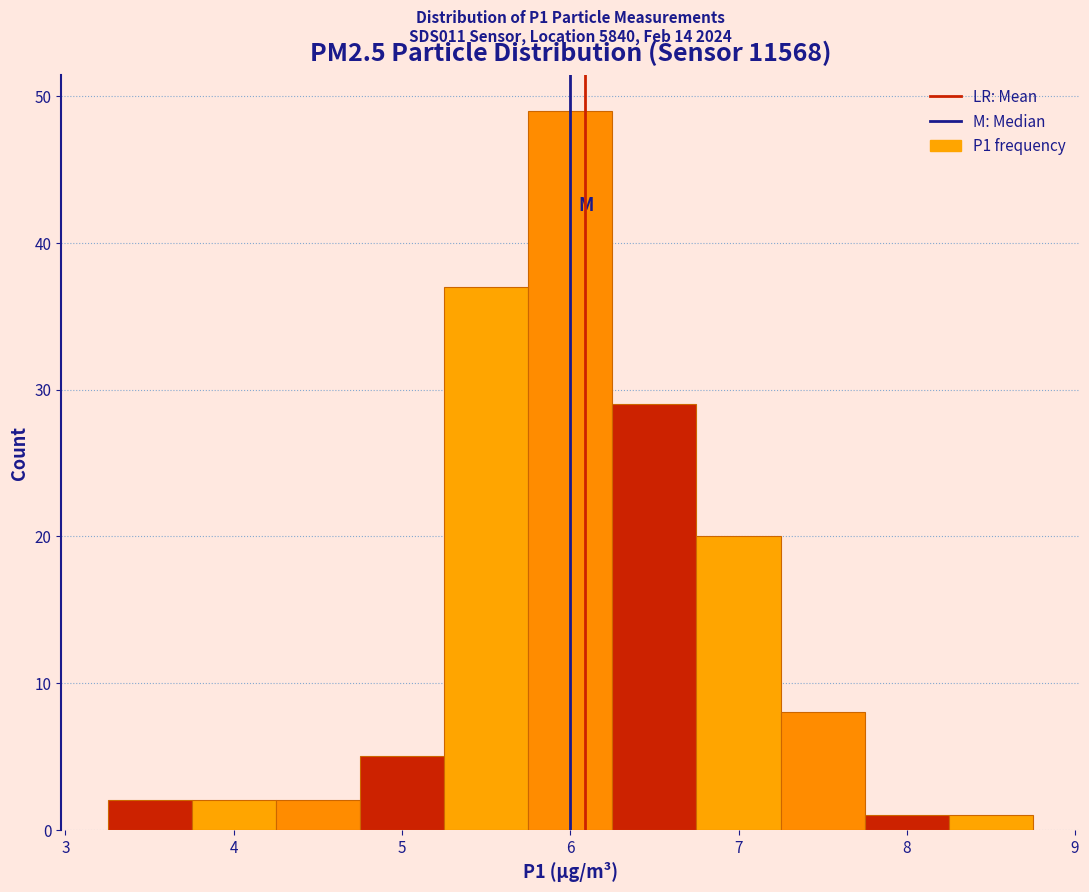

Over which range of the x-axis is the bar tallest?

5.75 to 6.25